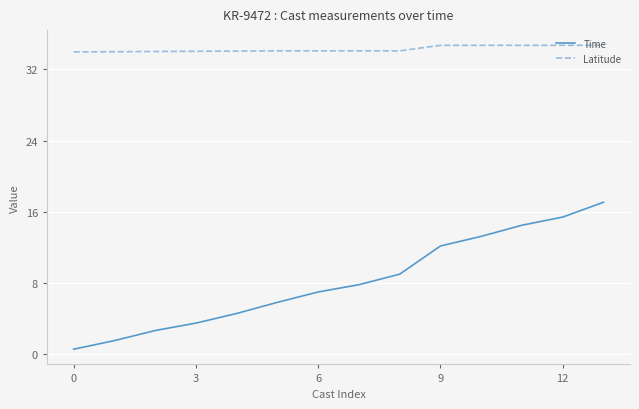

Rank the series by their maximum value, from highest to lowest.

Latitude, Time